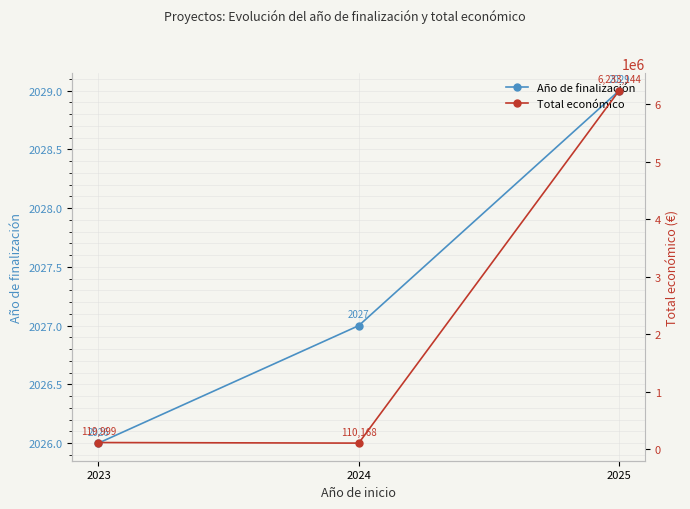

At which category is the sum across all series the highest?

2025